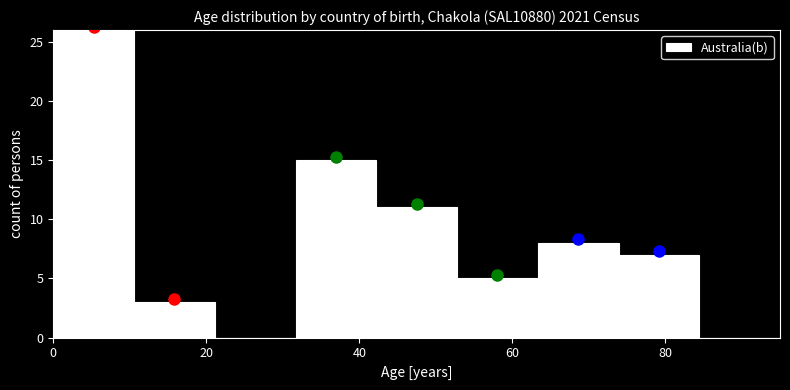

Which range on the x-axis has the tallest bar?

0 to 10